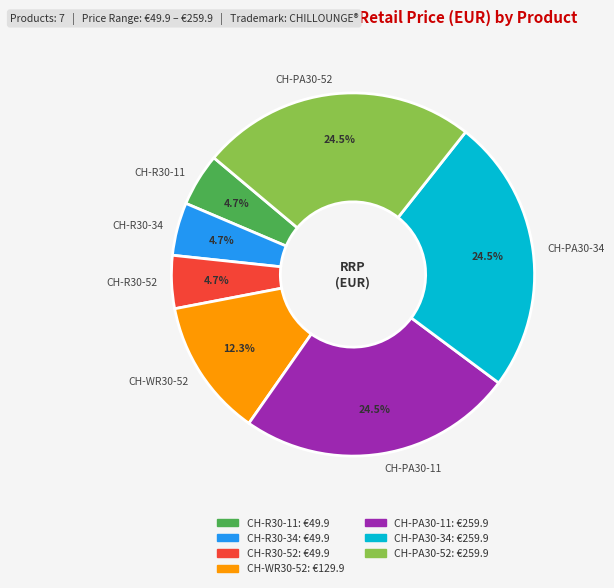

What is the ratio of the value at CH-PA30-52 to the value at CH-PA30-11?

1.0